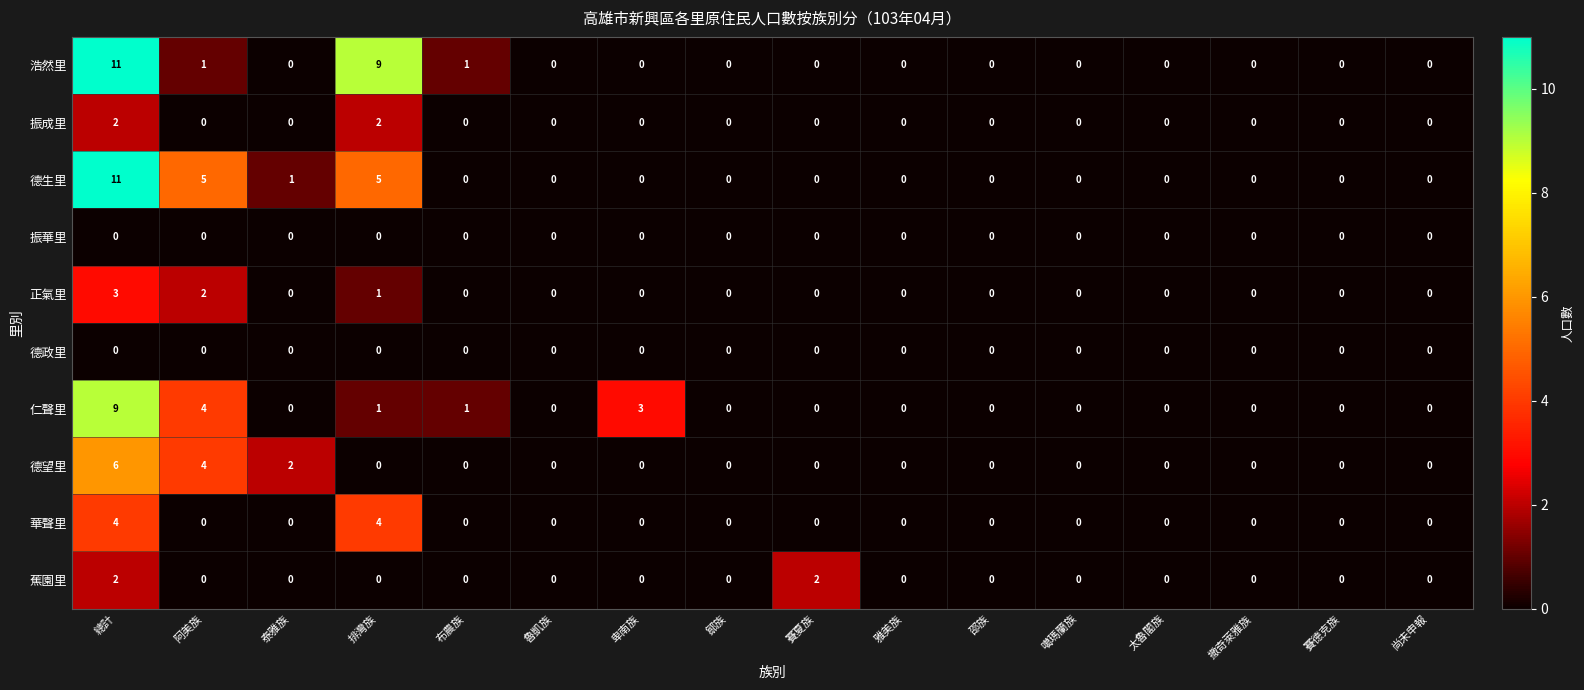

At which label does 仁聲里 reach its peak?

總計